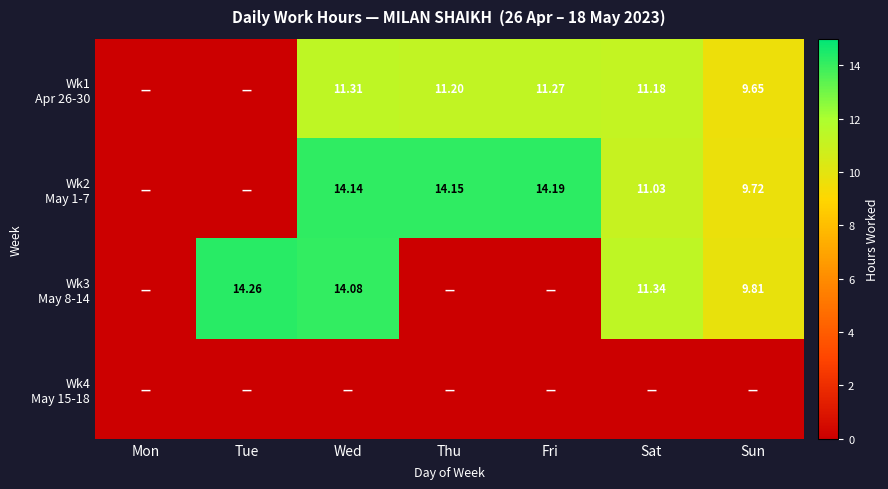

Which label corresponds to the largest value in the chart?

Tue